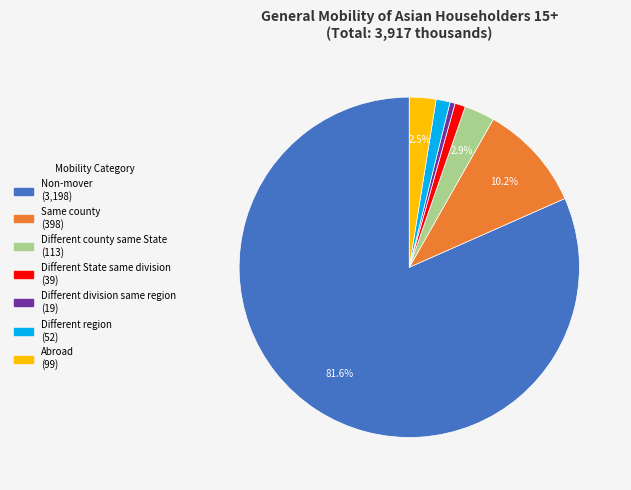

What is the majority slice?

Non-mover